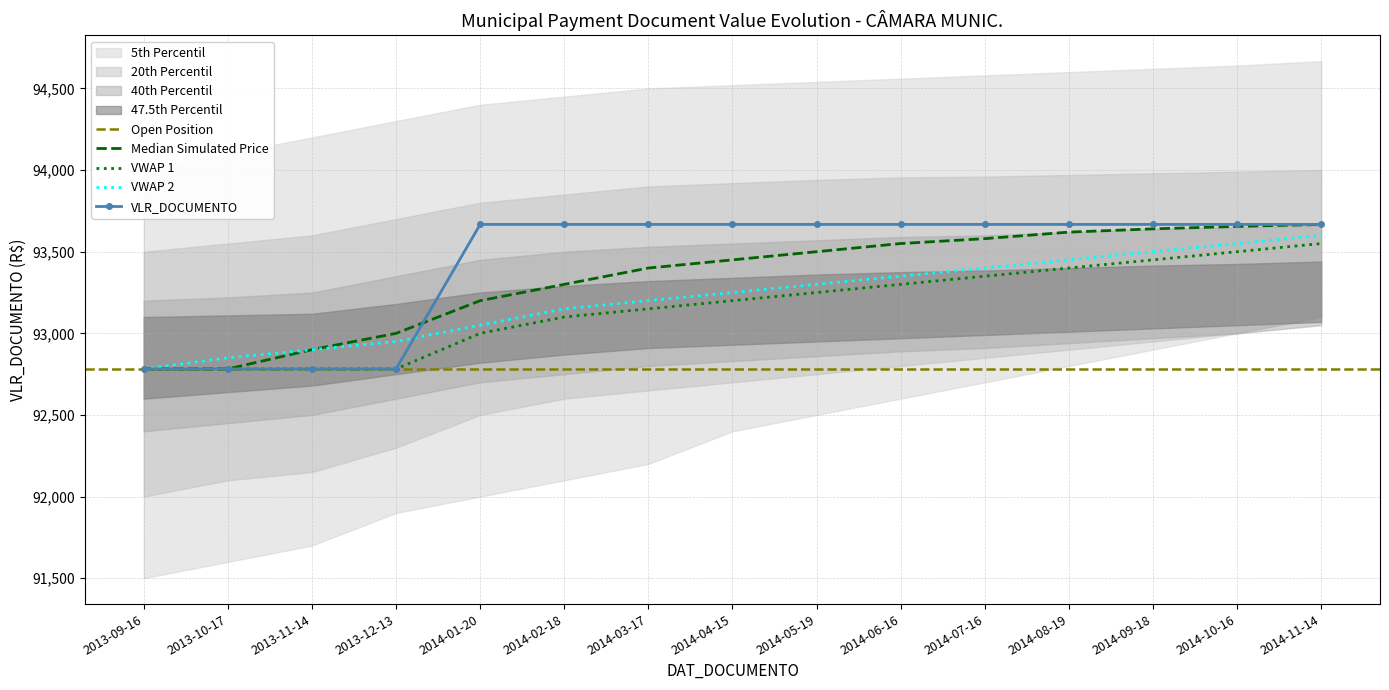

The value at 2014-06-16 is 93667.1. True or false?

True